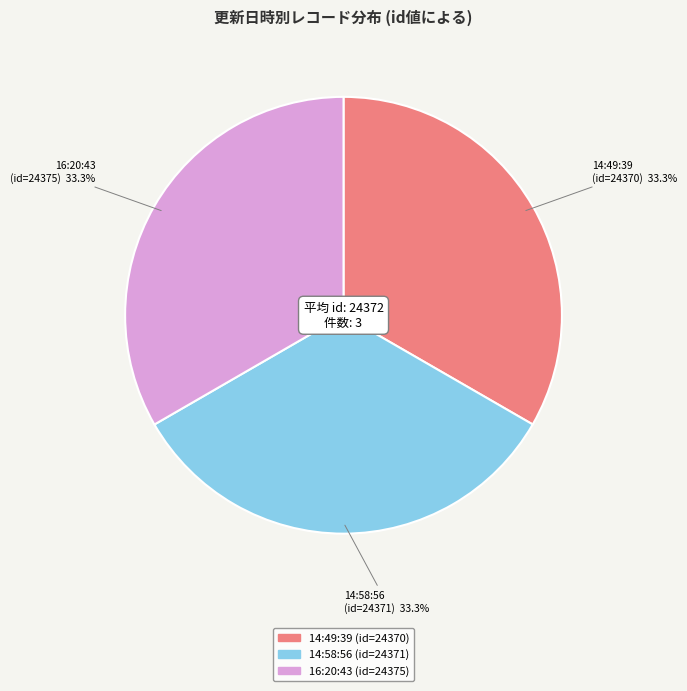

Is there a majority slice in this chart?

No